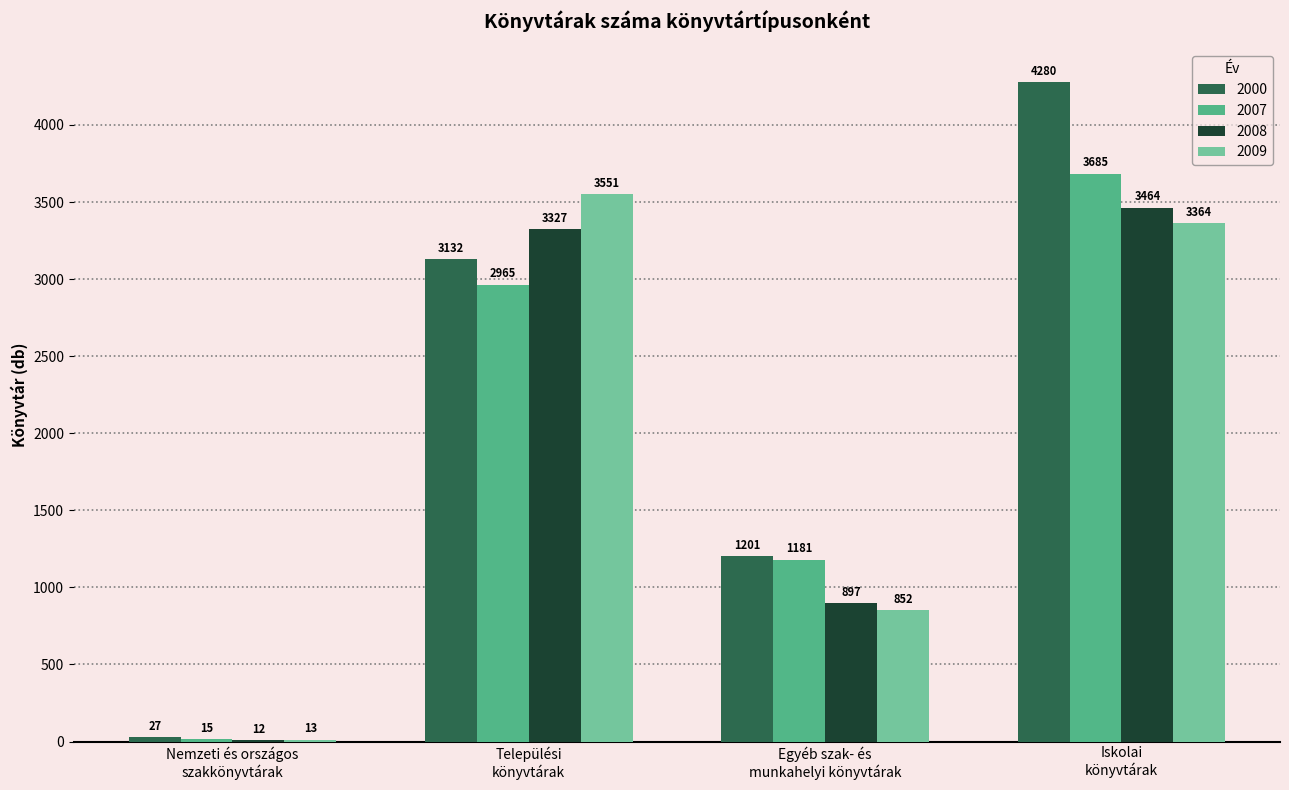

Which series has the largest total across all categories?

2000